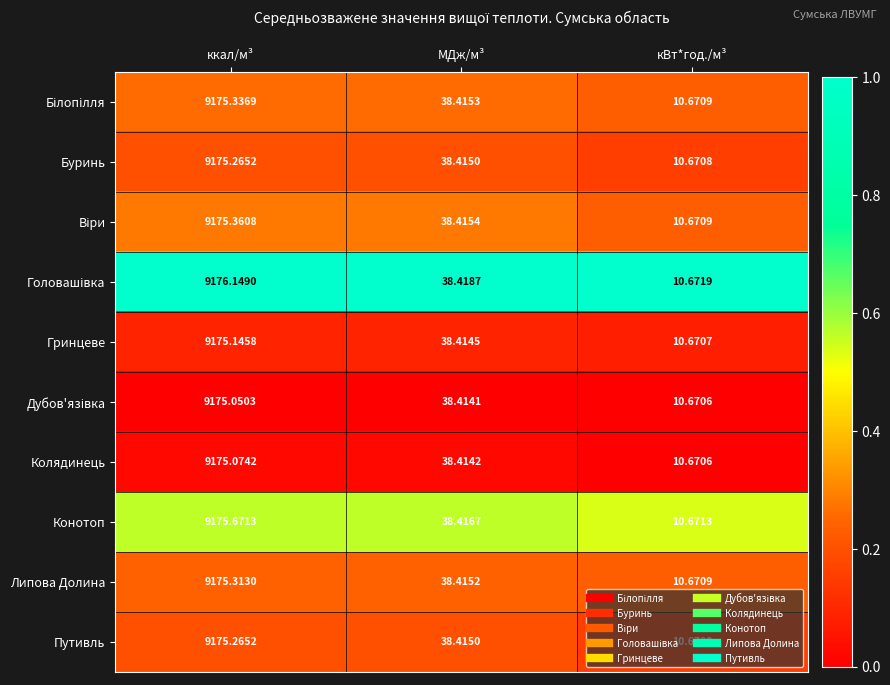

Where is Конотоп nearest to the value 4593?

МДж/м³